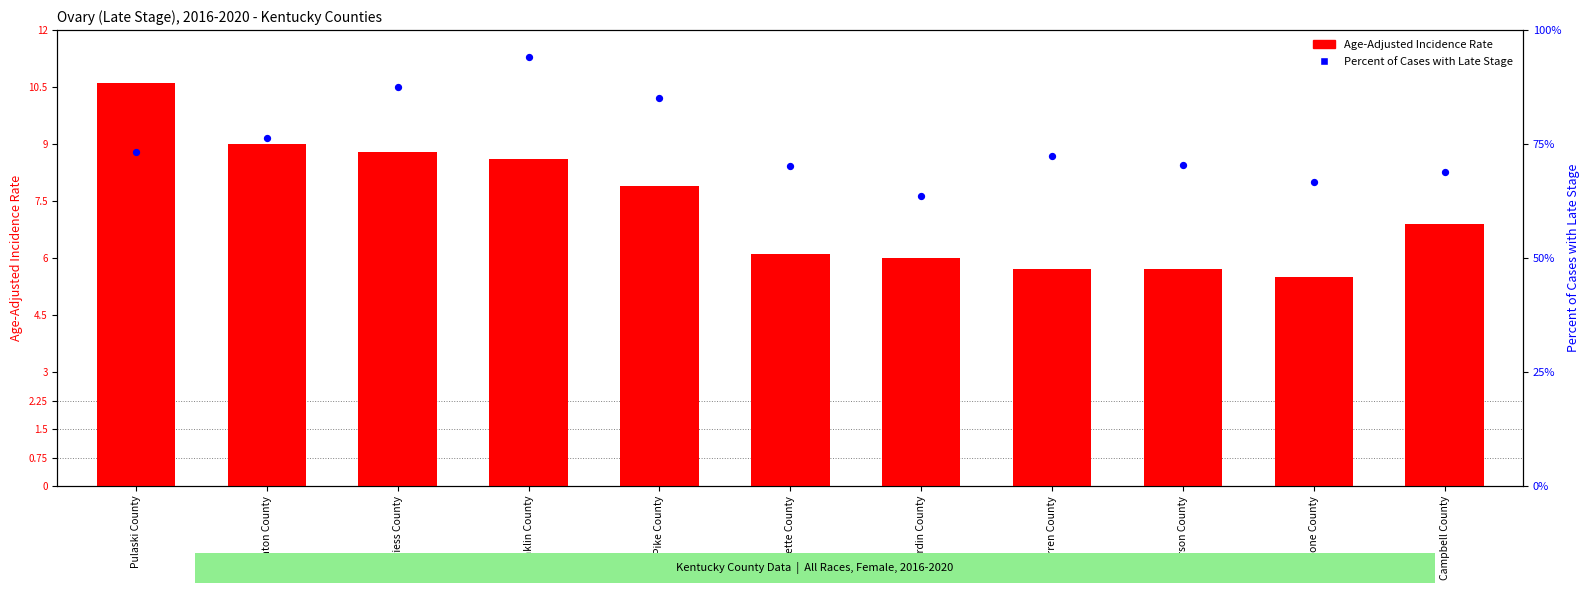

Which series has the largest Y range (max minus min)?

Percent of Cases with Late Stage